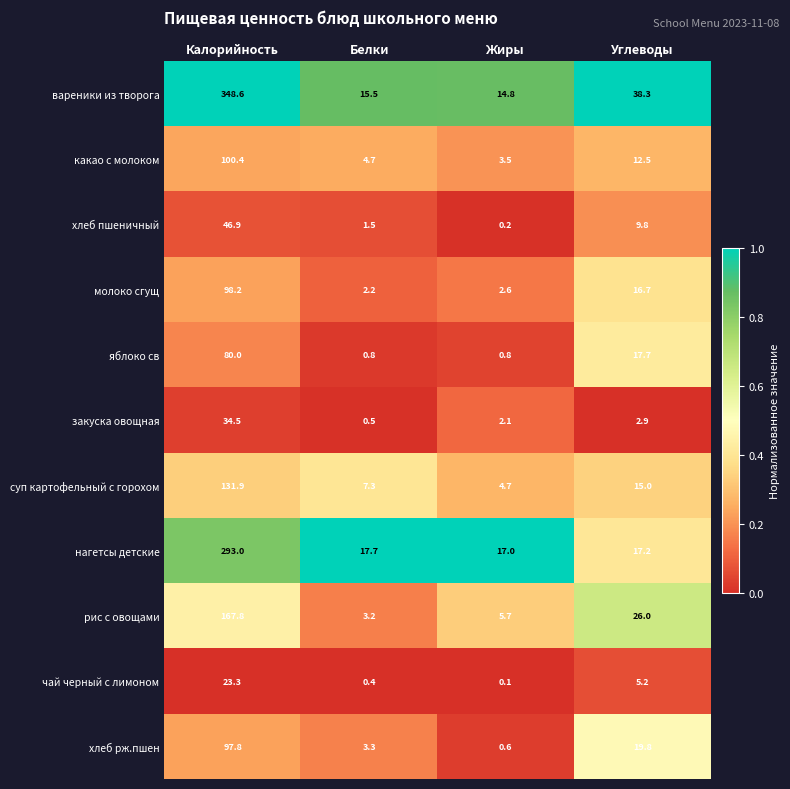

Which series has the largest total across all categories?

вареники из творога